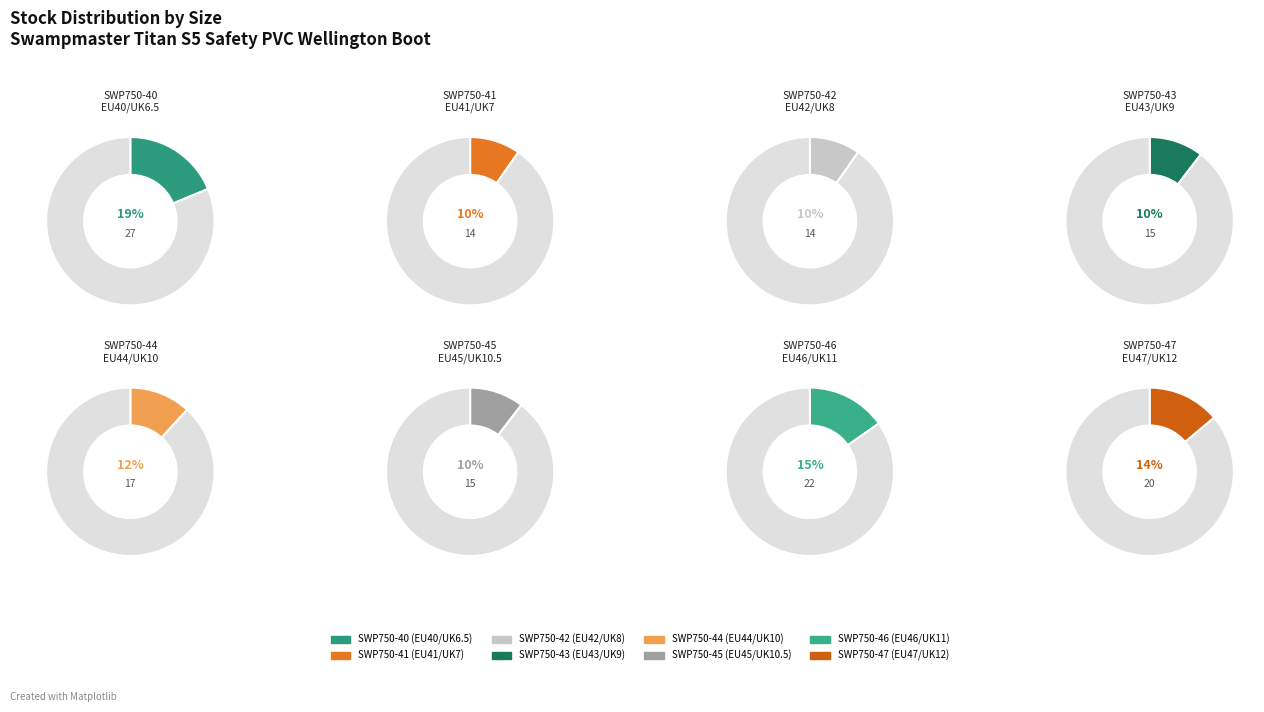

To the nearest percent, what is the combined percentage of SWP750-46 and SWP750-42?

25%